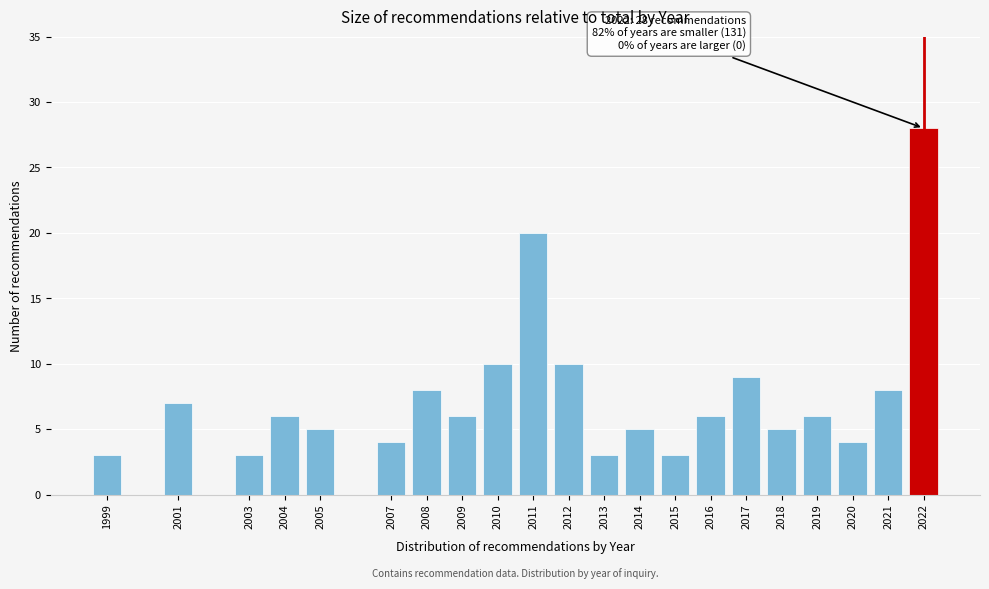

Reading left to right, what are all the values shown in this chart?

3	7	3	6	5	4	8	6	10	20	10	3	5	3	6	9	5	6	4	8	28